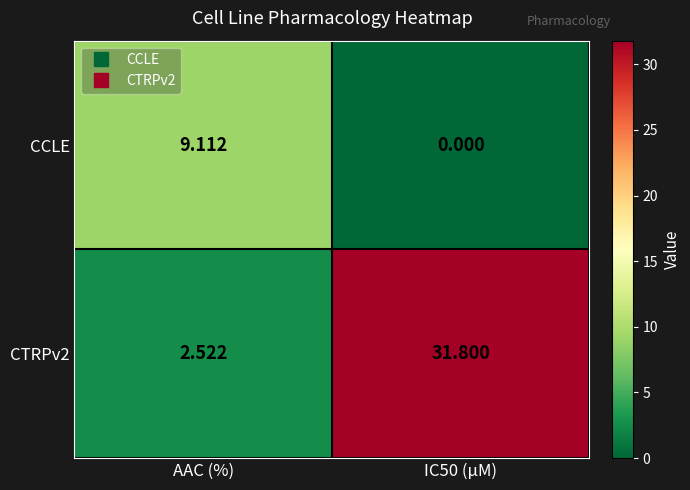

At how many categories does at least one series exceed 24?

1